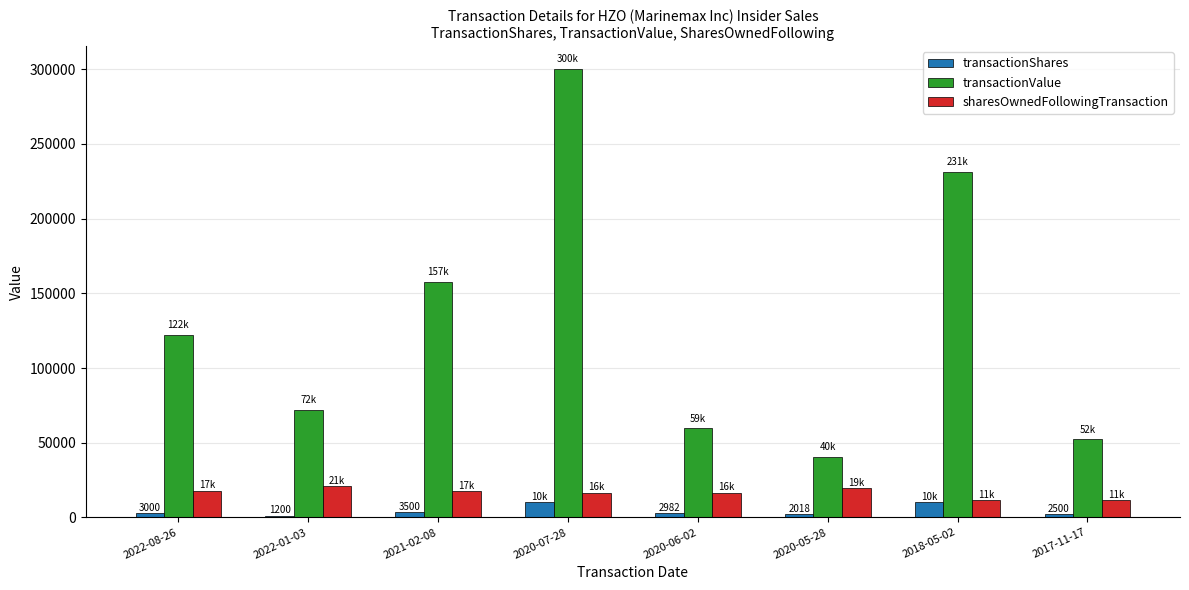

What are all the series names shown in the legend?

transactionShares, transactionValue, sharesOwnedFollowingTransaction